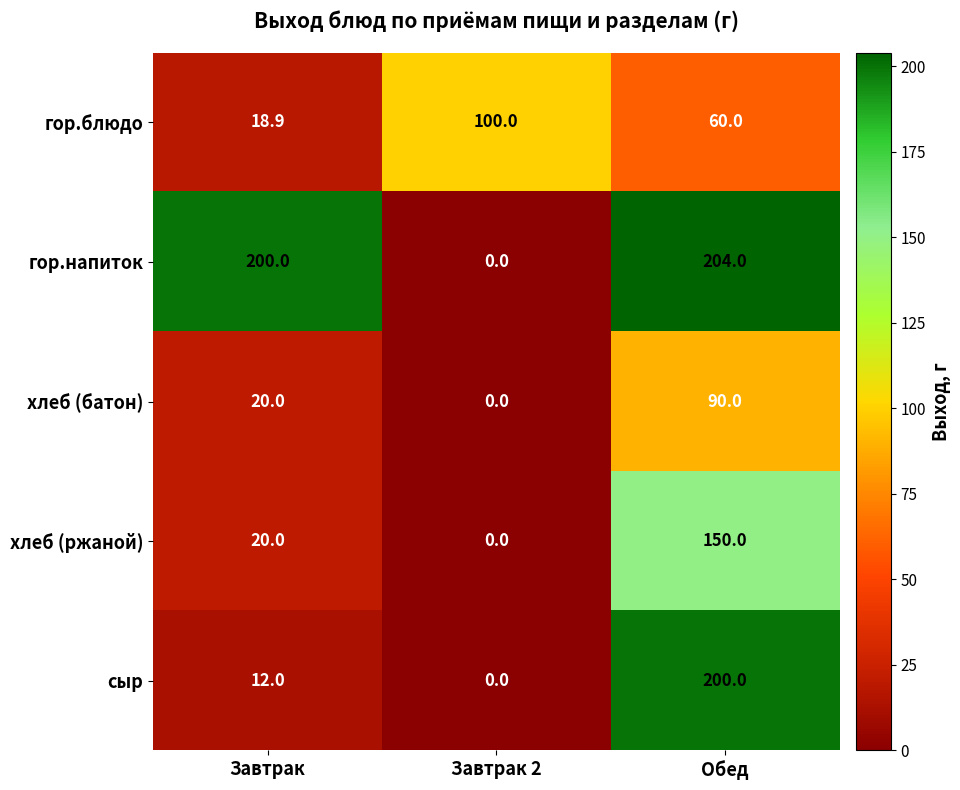

Rank the categories by гор.напиток value from lowest to highest.

Завтрак 2, Завтрак, Обед